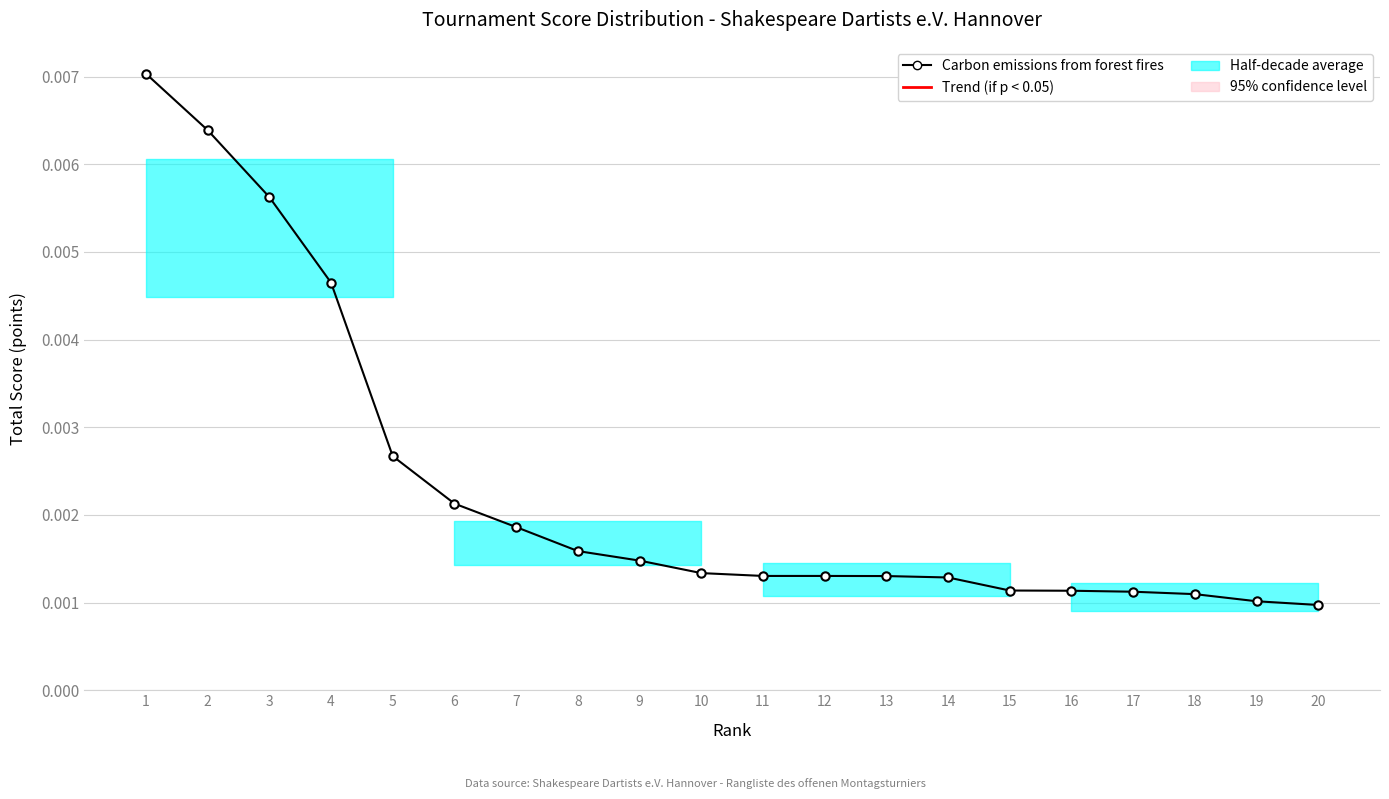

How many data points does each series have?

20